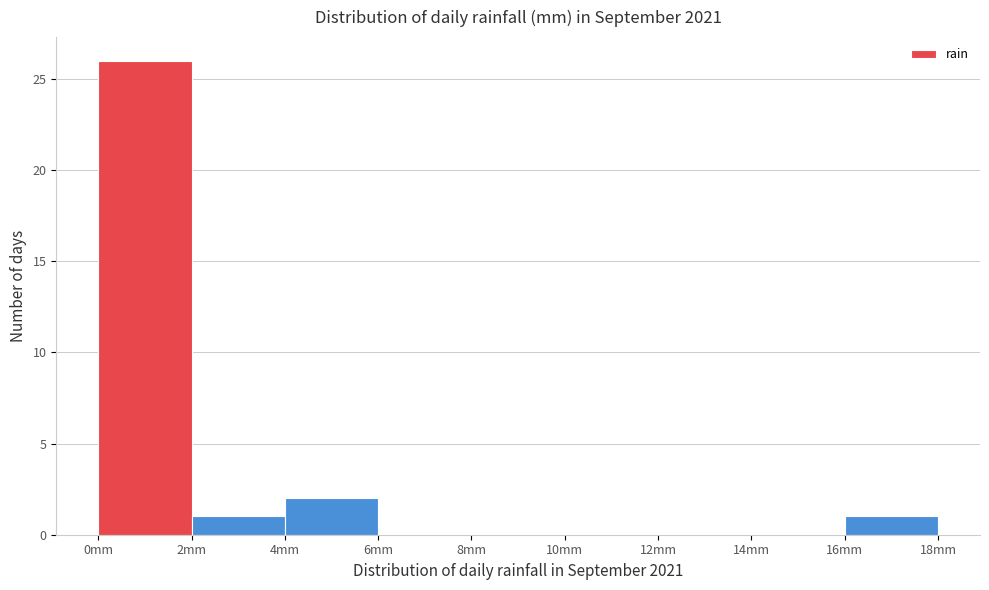

Which range on the x-axis has the tallest bar?

0 to 2